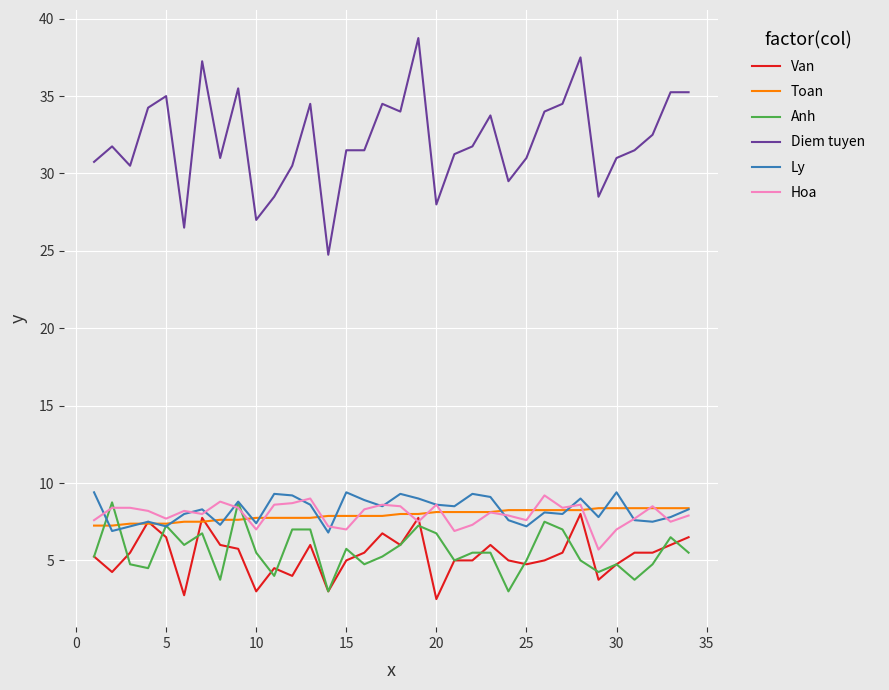

What is the highest value of the Hoa series?

9.2